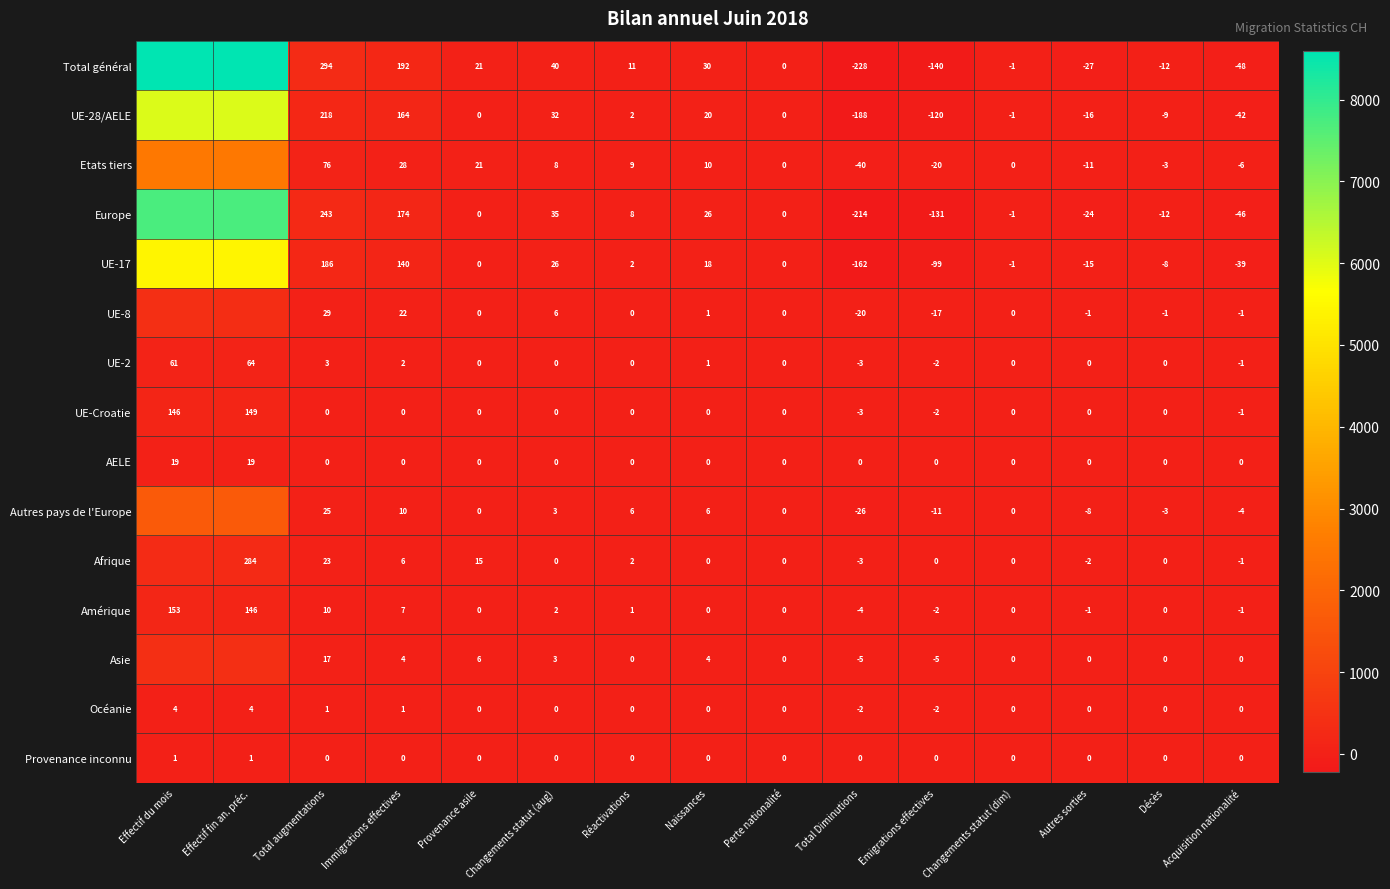

What is the average value of the UE-Croatie series?

19